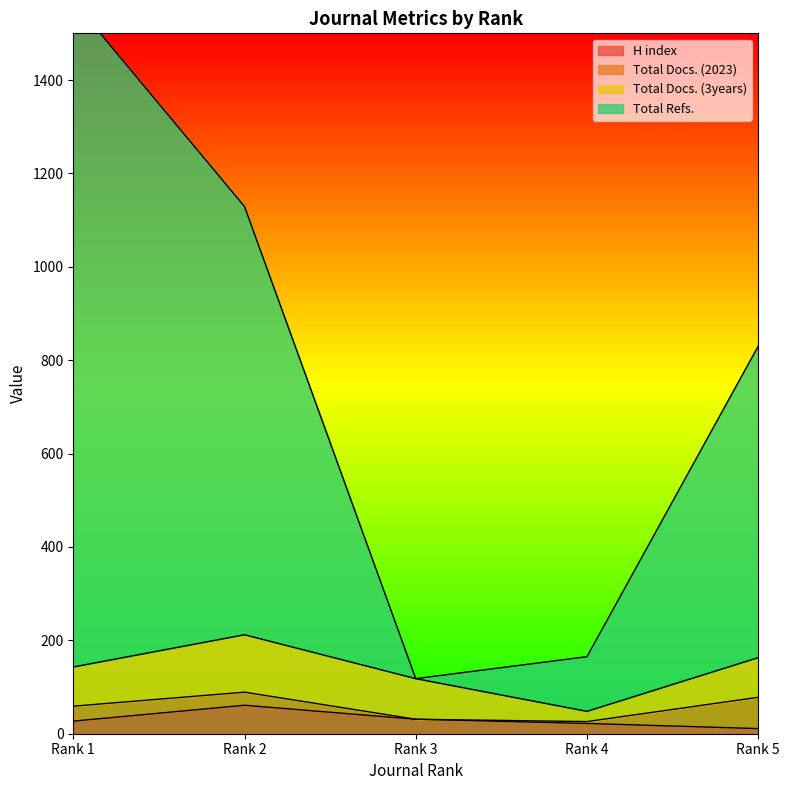

At which label does H index reach its peak?

Rank 2